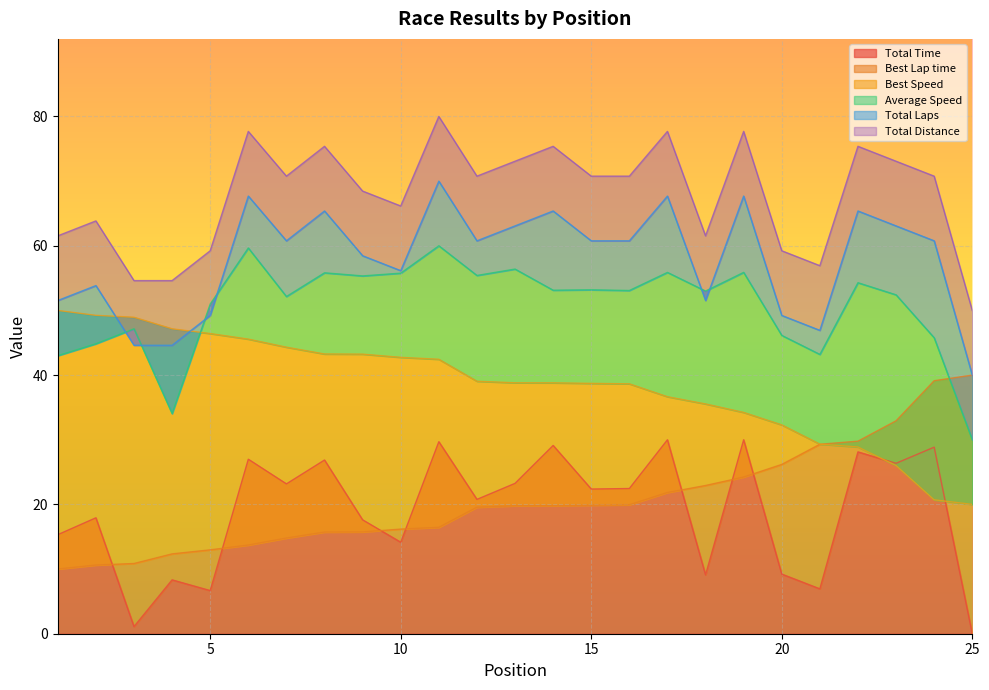

How many times do Total Laps and Average Speed cross each other?

6